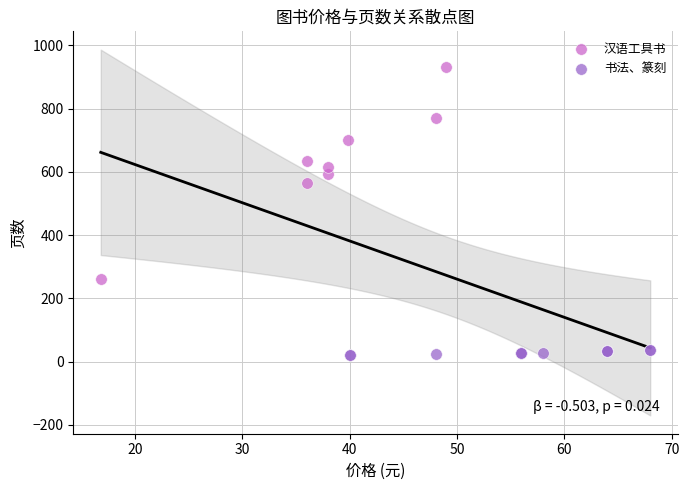

Which series contains the highest Y value?

汉语工具书